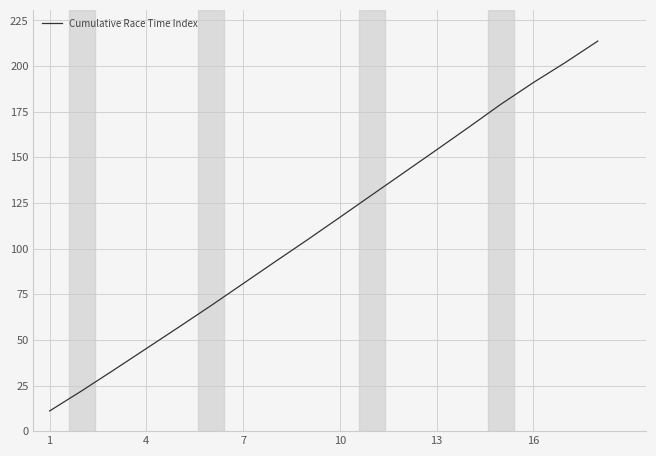

What is the difference between the maximum and minimum values?

202.6